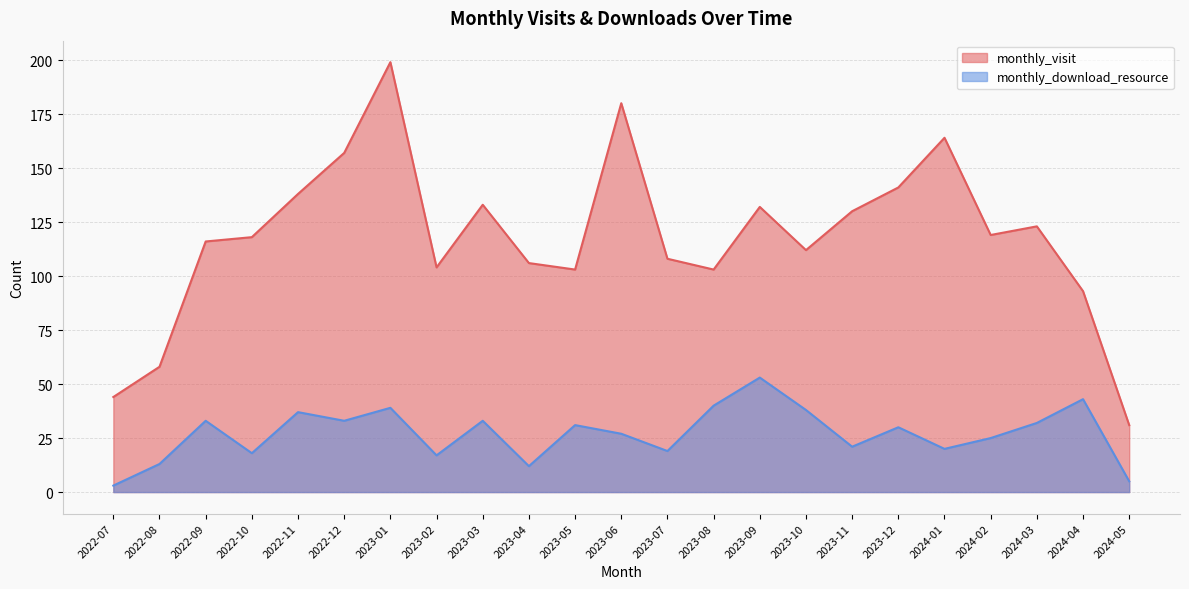

What is the sum of all monthly_download_resource values?

622